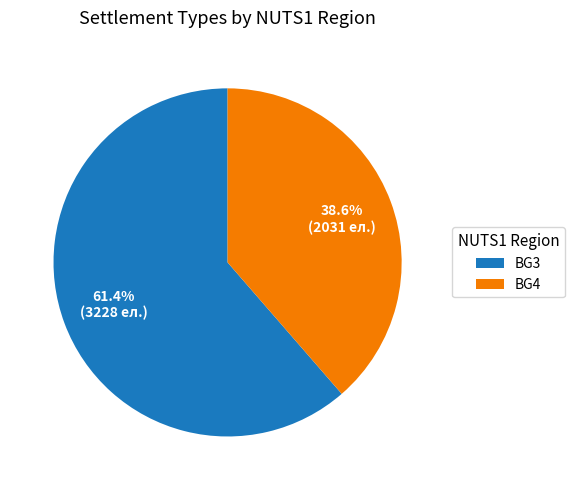

To the nearest percent, what is the combined percentage of BG3 and BG4?

100%